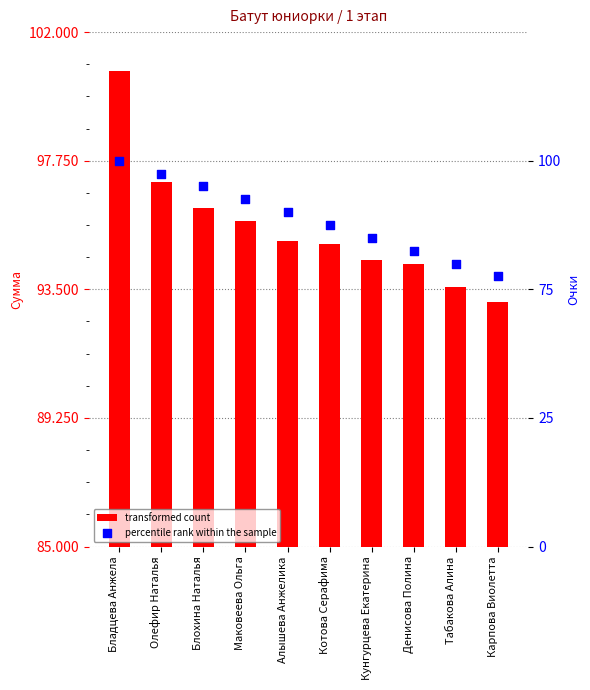

What are all the series names shown in the legend?

transformed count, percentile rank within the sample